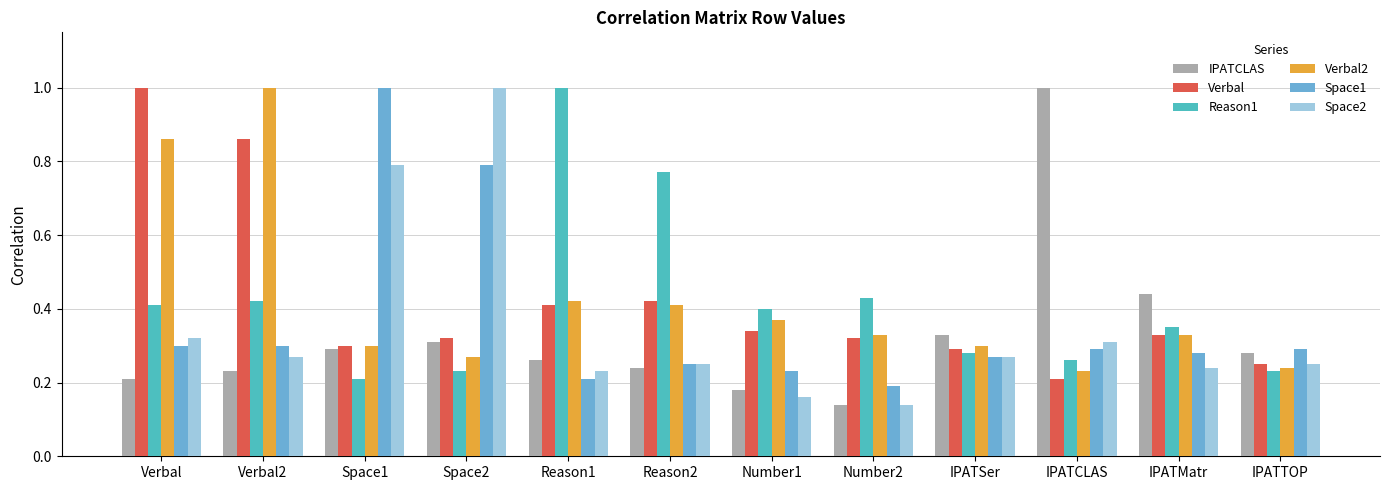

Rank the series at IPATCLAS from lowest to highest value.

Verbal, Verbal2, Reason1, Space1, Space2, IPATCLAS